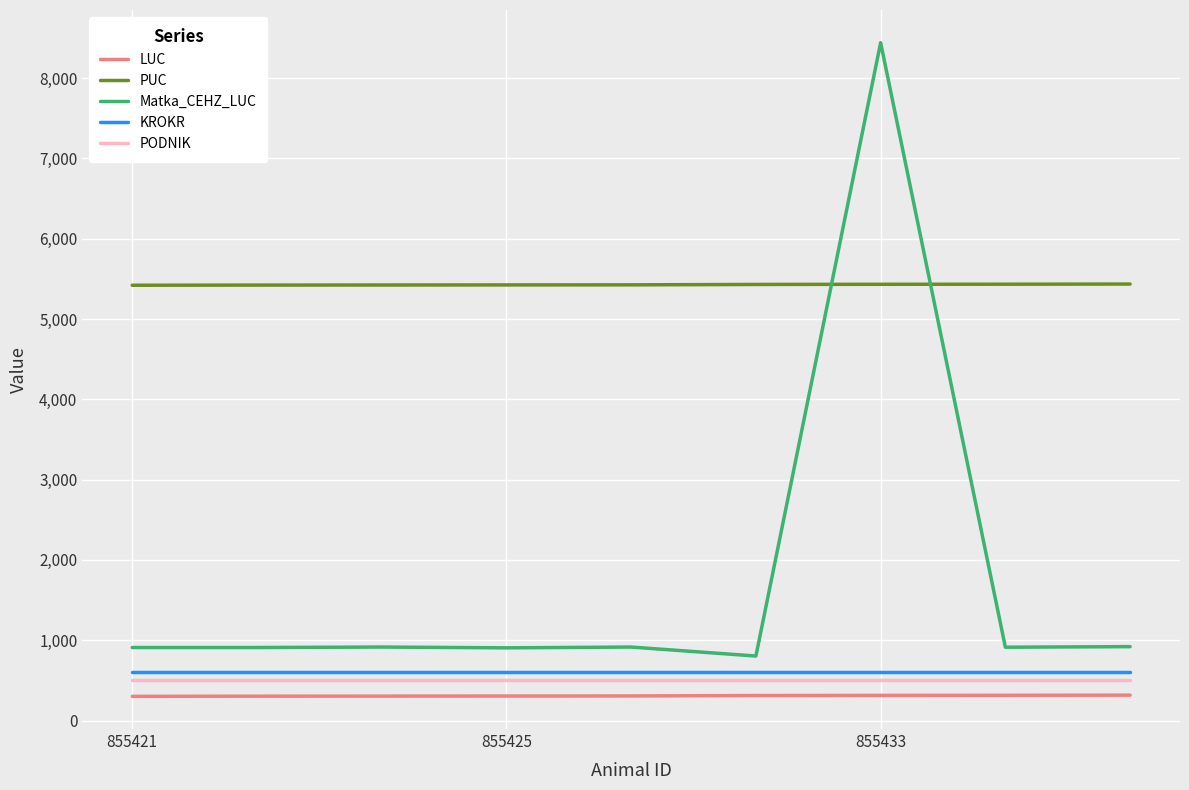

What is the difference between the maximum and second lowest values in the Matka_CEHZ_LUC series?

7537